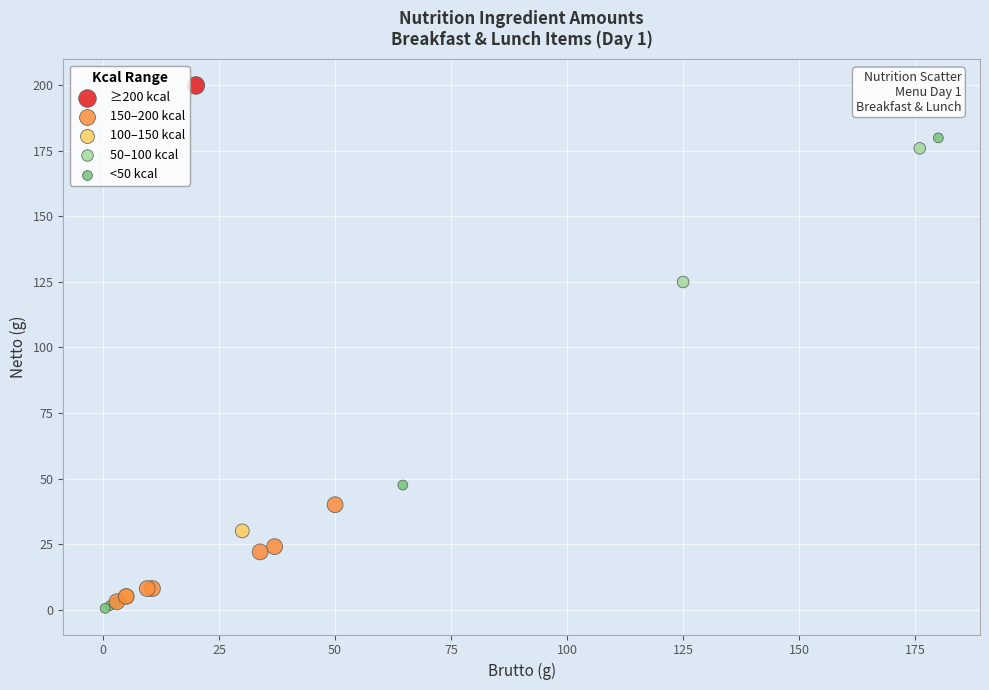

What Y value in the scatter plot is closest to 100?

125.0